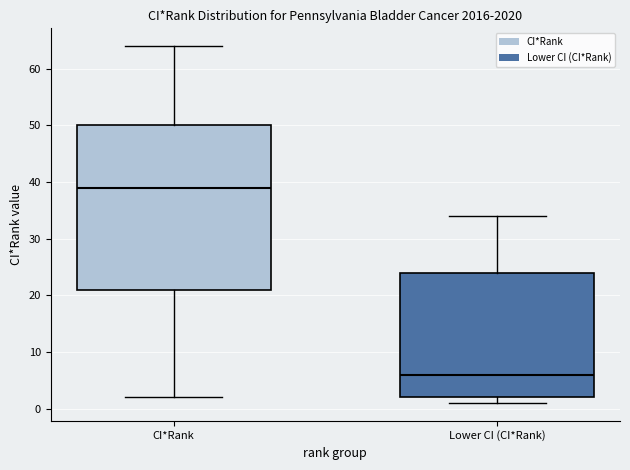

Which box is the tallest, from its lower edge to its upper edge?

CI*Rank